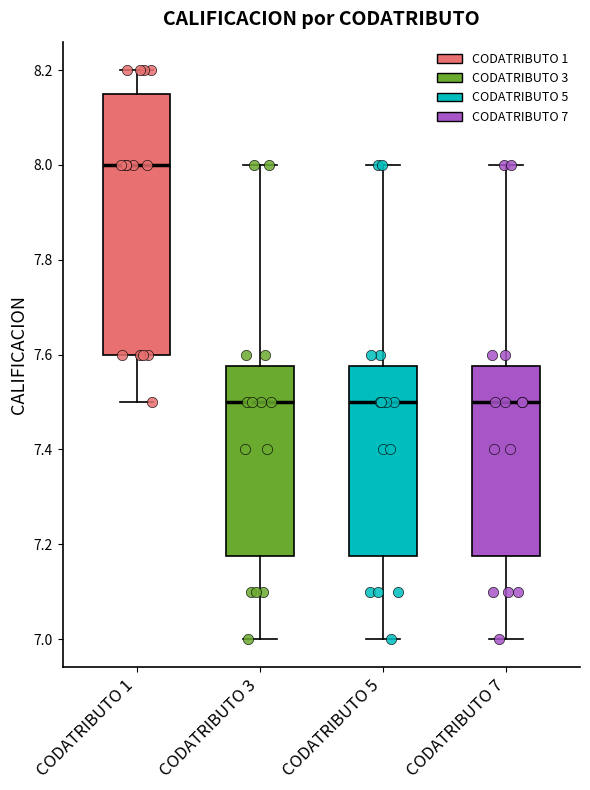

Reading left to right, read every box against the y-axis: the position of its median line, the range the box covers, and the ends of its whiskers. The values are not printed on the chart, so give them approximately, as read against the axis.

CODATRIBUTO 1: median 8.00, box 7.60 to 8.16, whiskers 7.50 to 8.20
CODATRIBUTO 3: median 7.50, box 7.18 to 7.58, whiskers 7.00 to 8.00
CODATRIBUTO 5: median 7.50, box 7.18 to 7.58, whiskers 7.00 to 8.00
CODATRIBUTO 7: median 7.50, box 7.18 to 7.58, whiskers 7.00 to 8.00